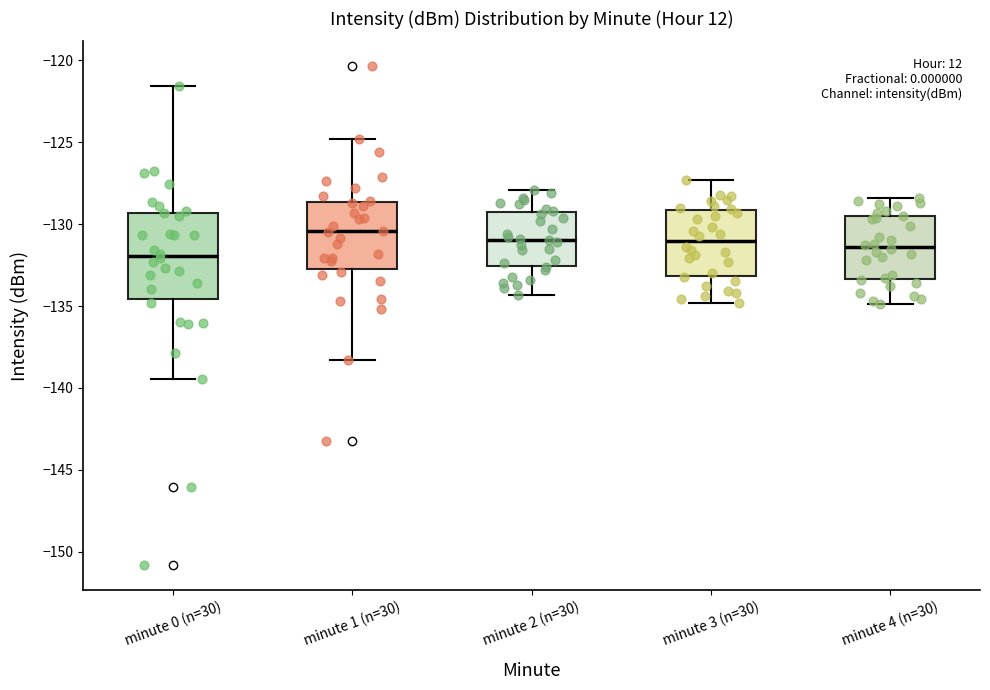

Reading left to right, read every box against the y-axis: the position of its median line, the range the box covers, and the ends of its whiskers. The values are not printed on the chart, so give them approximately, as read against the axis.

minute 0 (n=30): median -132.0, box -134.5 to -129.5, whiskers -139.5 to -121.5
minute 1 (n=30): median -130.5, box -132.5 to -128.5, whiskers -138.5 to -125.0
minute 2 (n=30): median -131.0, box -132.5 to -129.0, whiskers -134.5 to -128.0
minute 3 (n=30): median -131.0, box -133.0 to -129.0, whiskers -135.0 to -127.5
minute 4 (n=30): median -131.5, box -133.5 to -129.5, whiskers -135.0 to -128.5